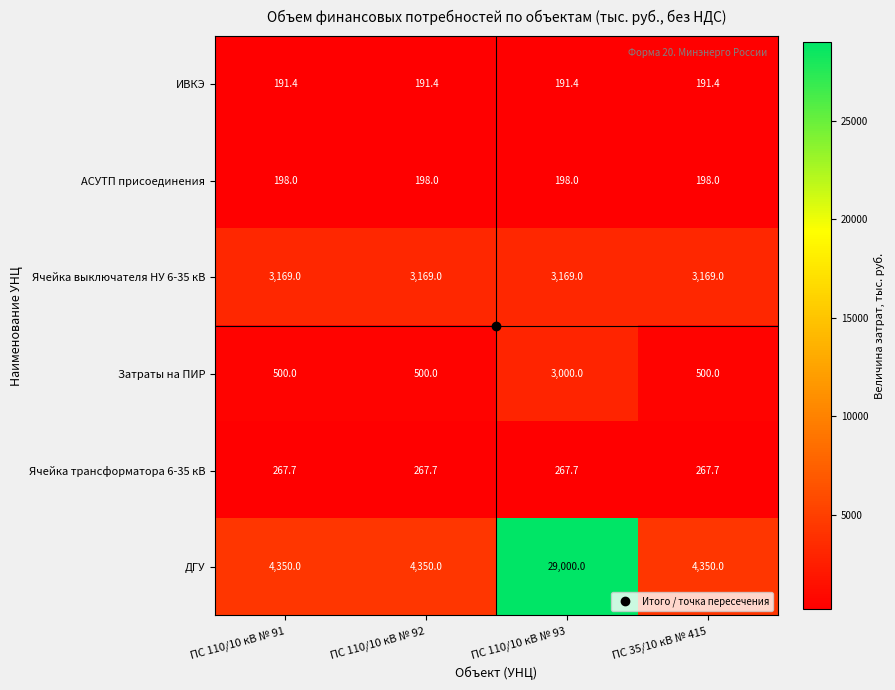

What is the sum of the АСУТП присоединения values at ПС 110/10 кВ № 92 and ПС 35/10 кВ № 415?

396.0